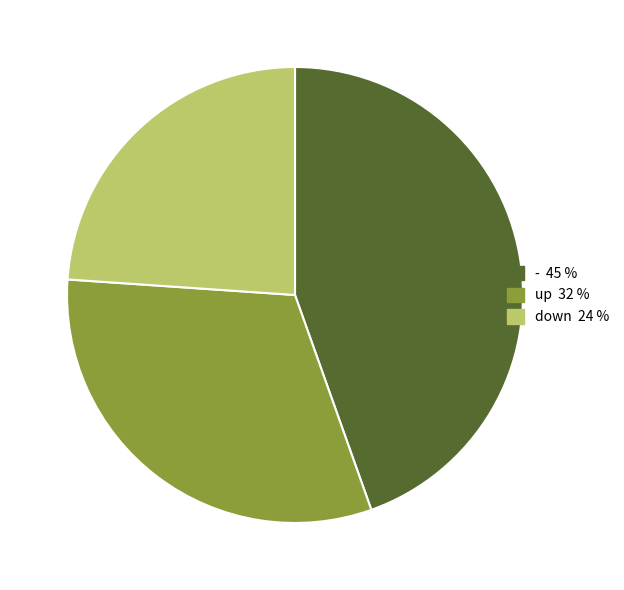

Approximately how many times larger is the value at down compared to -?

0.5